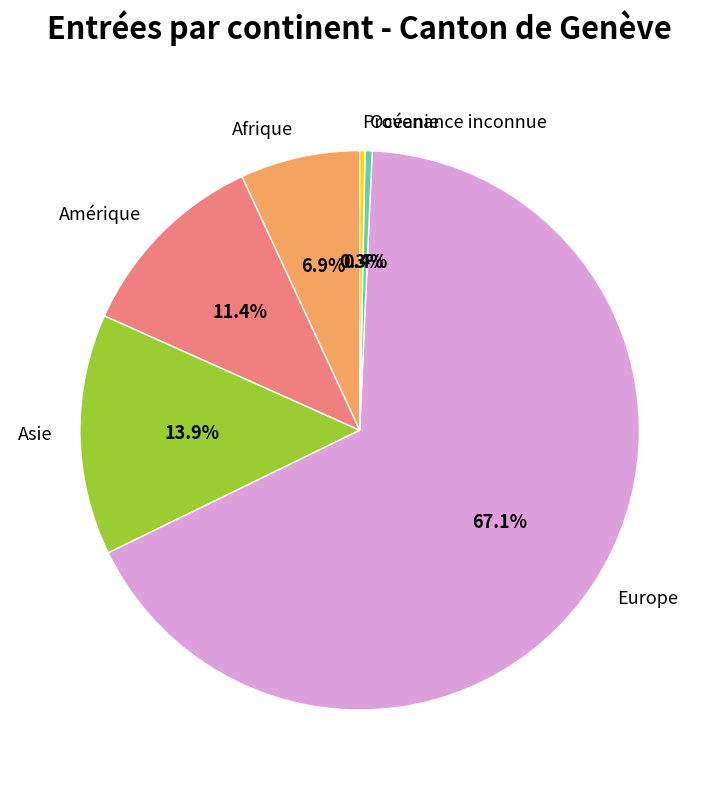

To the nearest percent, what is the difference between the largest and smallest slice percentages?

67%